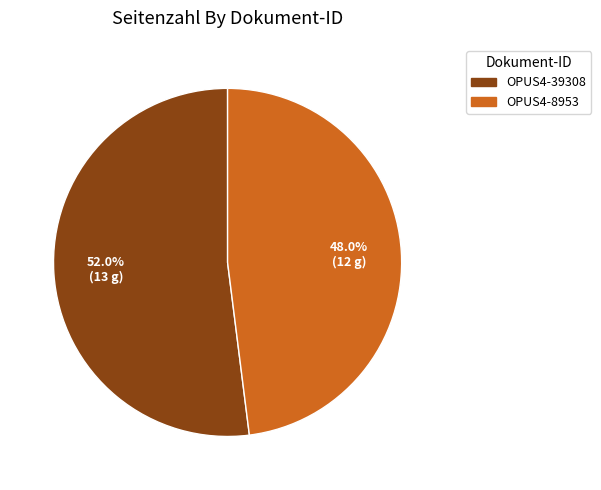

To the nearest percent, what percentage of the pie is OPUS4-8953?

48%